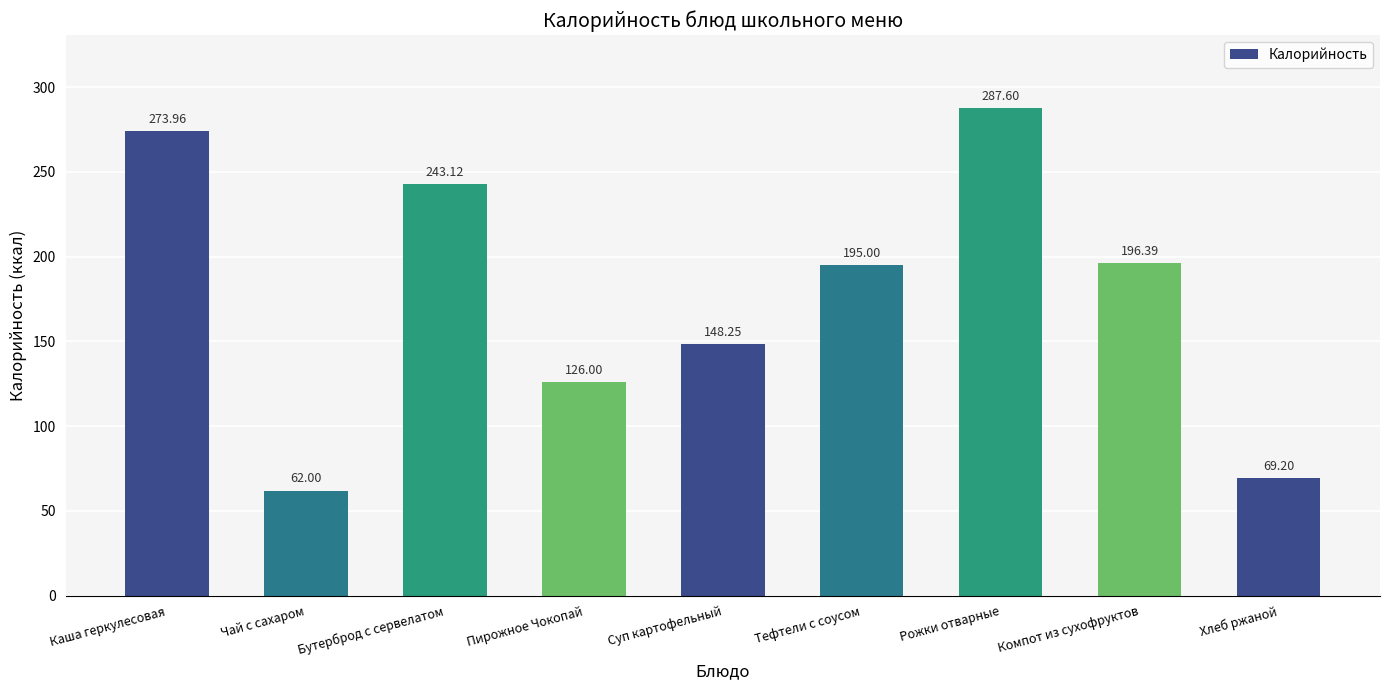

Where is the data nearest to the value 174?

Тефтели с соусом